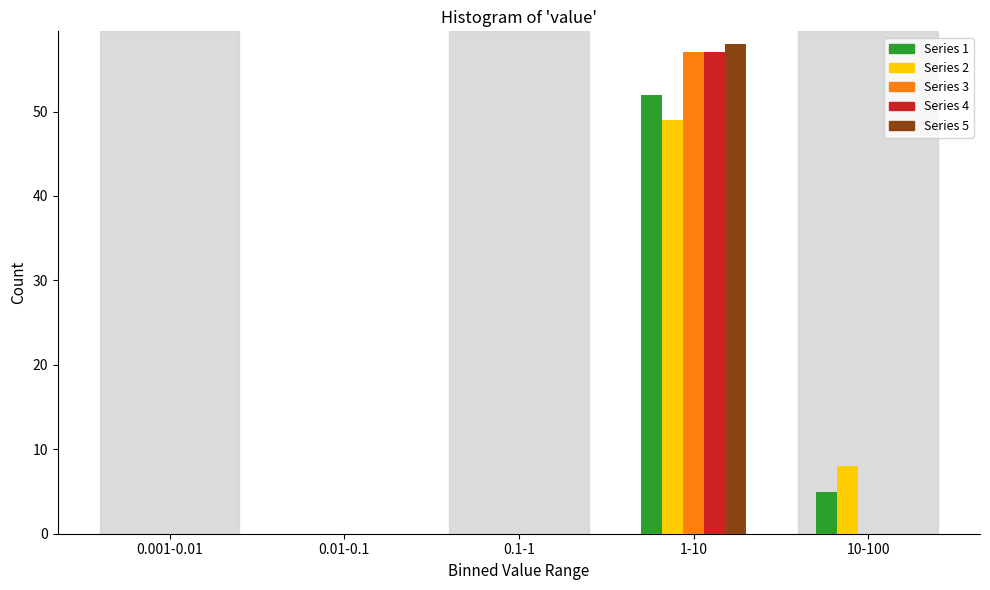

Reading left to right, what are all the values shown in this chart?

Series 1: 0.001-0.01=0	0.01-0.1=0	0.1-1=0	1-10=52	10-100=5
Series 2: 0.001-0.01=0	0.01-0.1=0	0.1-1=0	1-10=49	10-100=8
Series 3: 0.001-0.01=0	0.01-0.1=0	0.1-1=0	1-10=57	10-100=0
Series 4: 0.001-0.01=0	0.01-0.1=0	0.1-1=0	1-10=57	10-100=0
Series 5: 0.001-0.01=0	0.01-0.1=0	0.1-1=0	1-10=58	10-100=0